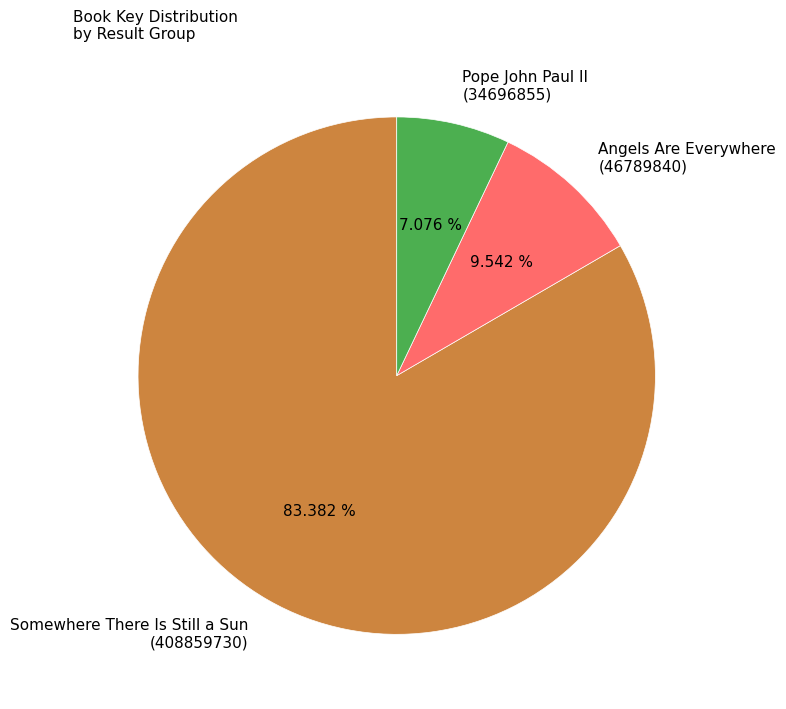

Is the sum of Somewhere There Is Still a Sun (408859730) and Pope John Paul II (34696855) greater than half?

Yes